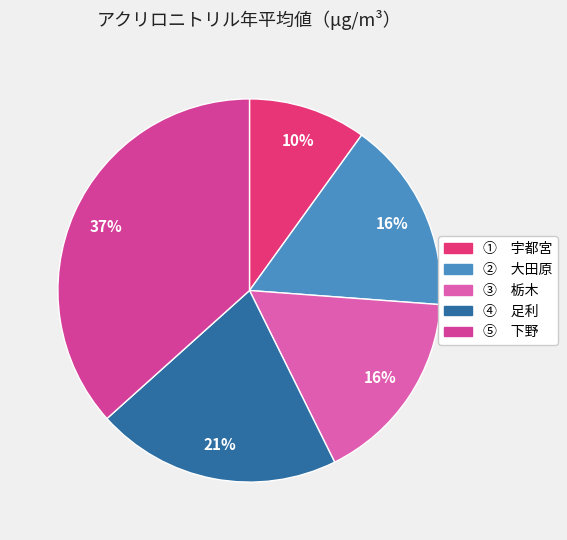

What is the smallest slice in the pie chart?

① 宇都宮